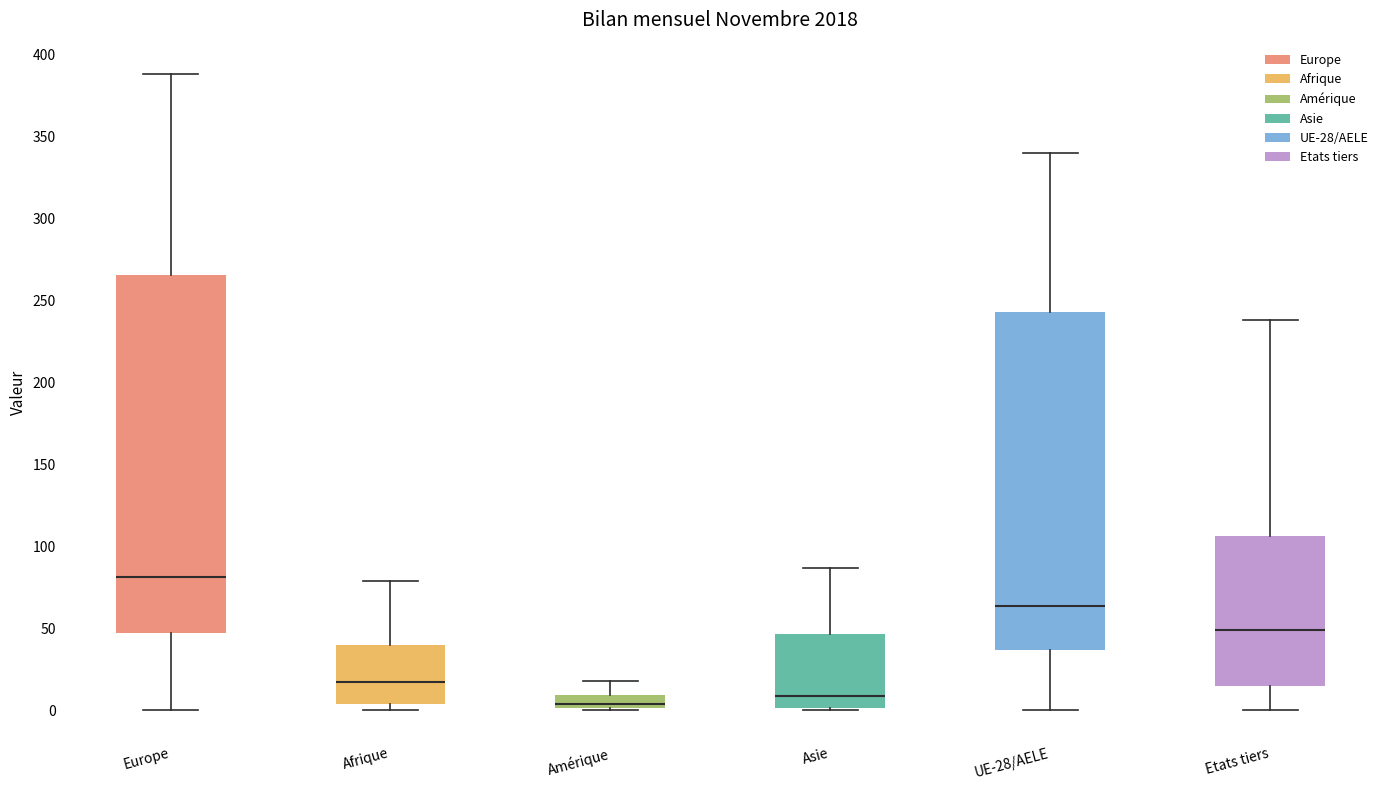

Where does the upper whisker of the box for Asie end on the y-axis? The values are not printed on the chart, so give them approximately, as read against the axis.

85